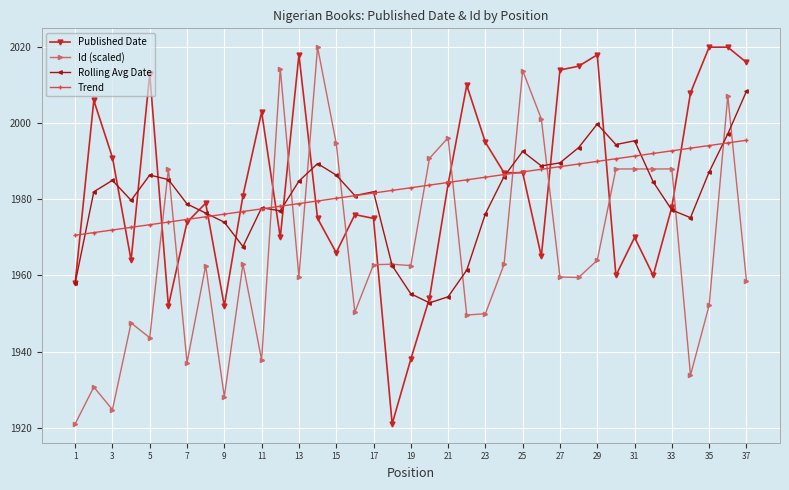

What is the greatest value displayed?

2020.0